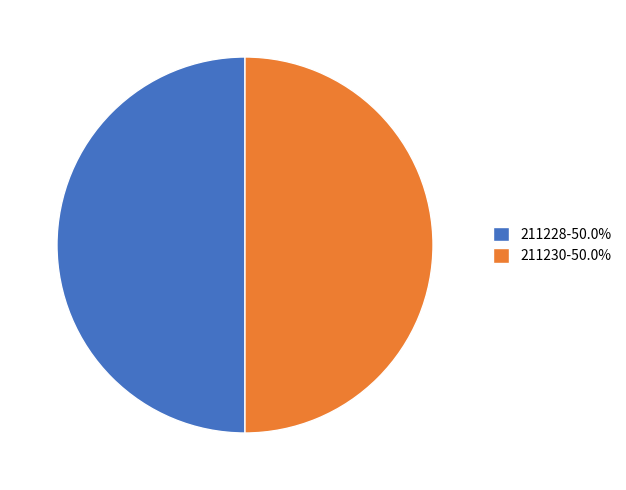

Do 211230 and 211228 together represent more than half of the pie?

Yes